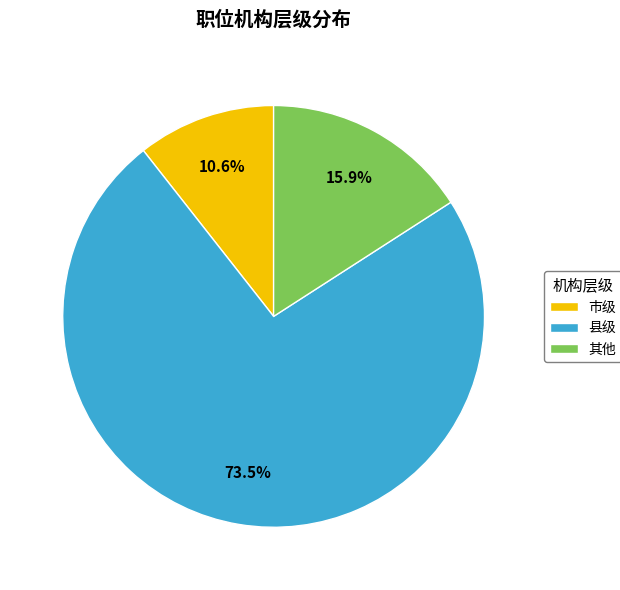

How many segments does this pie chart have?

3